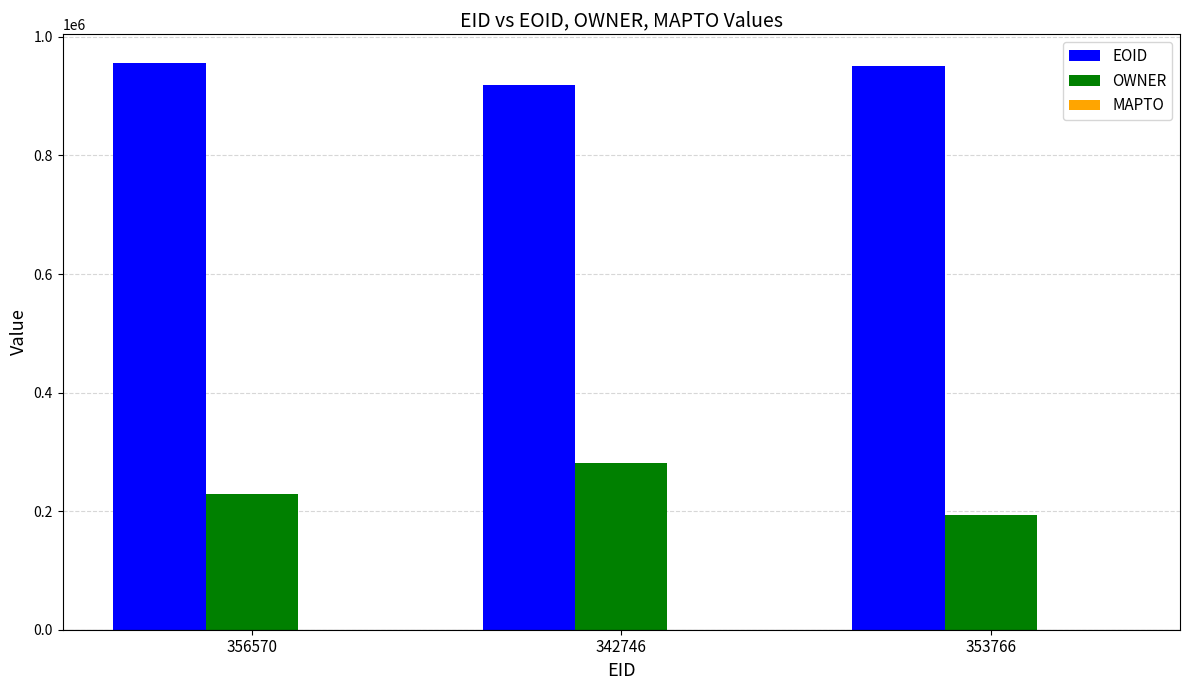

How many groups of bars are there?

3